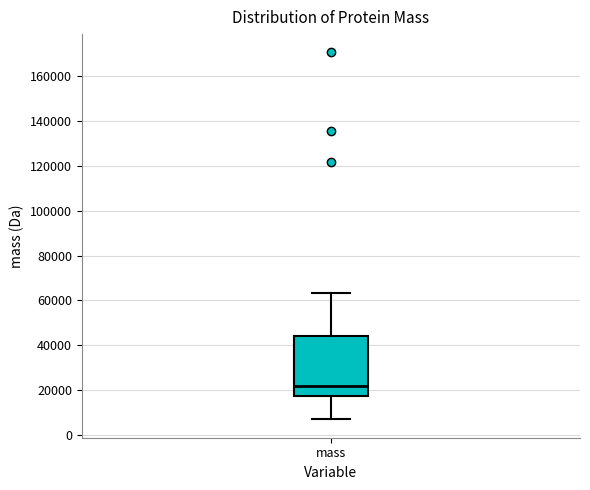

Where is the upper edge of the box for mass on the y-axis? The values are not printed on the chart, so give them approximately, as read against the axis.

44000